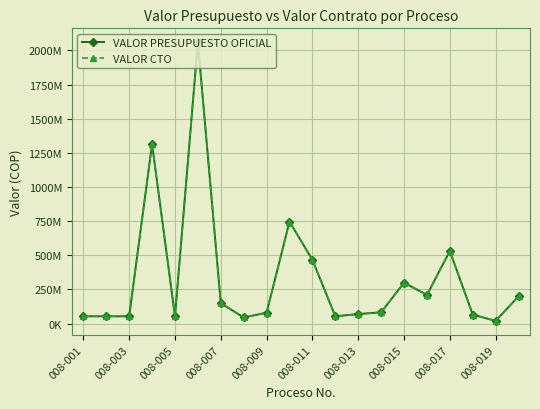

True or false: VALOR CTO and VALOR PRESUPUESTO OFICIAL cross at least once.

False